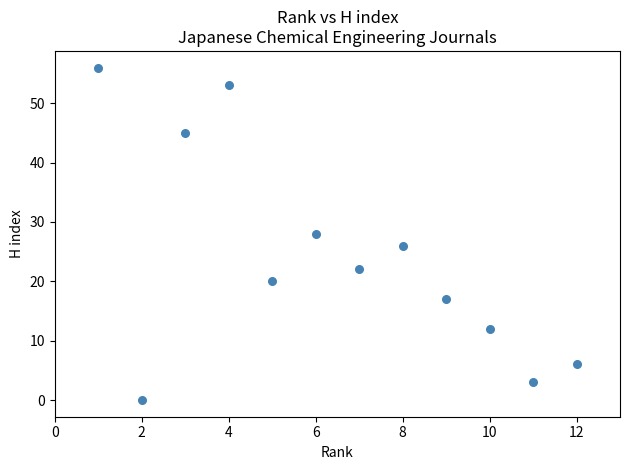

What is the range of Y values (max minus min)?

56